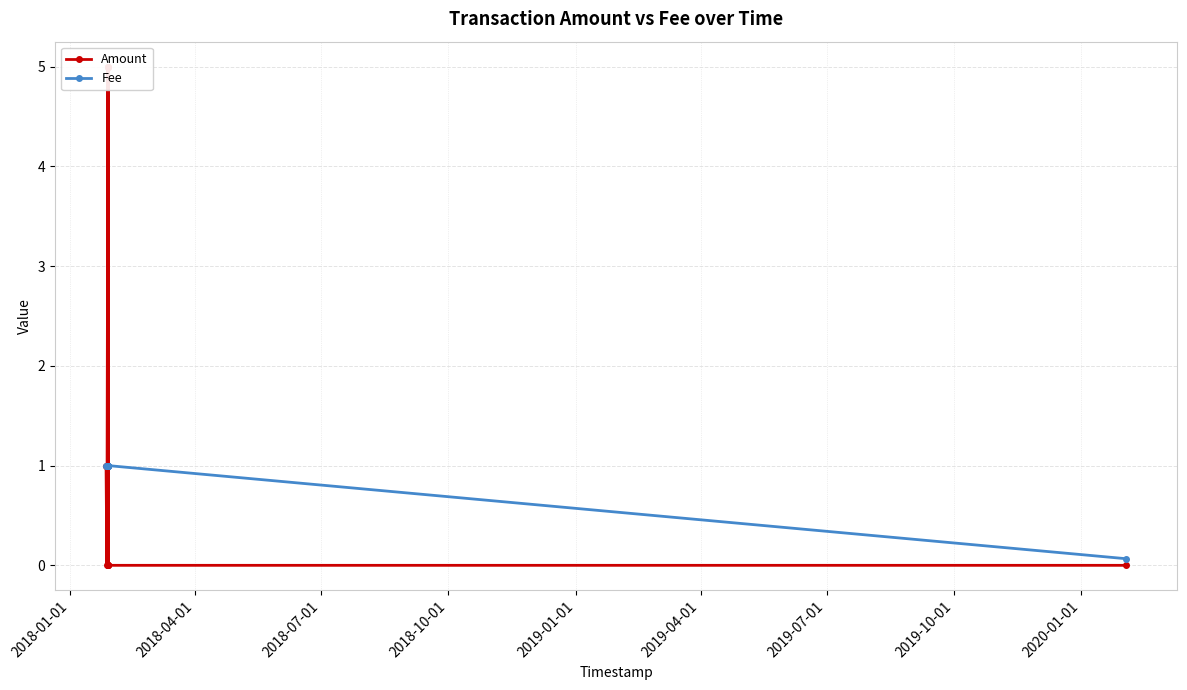

Is this an area chart (filled region under the line)?

No